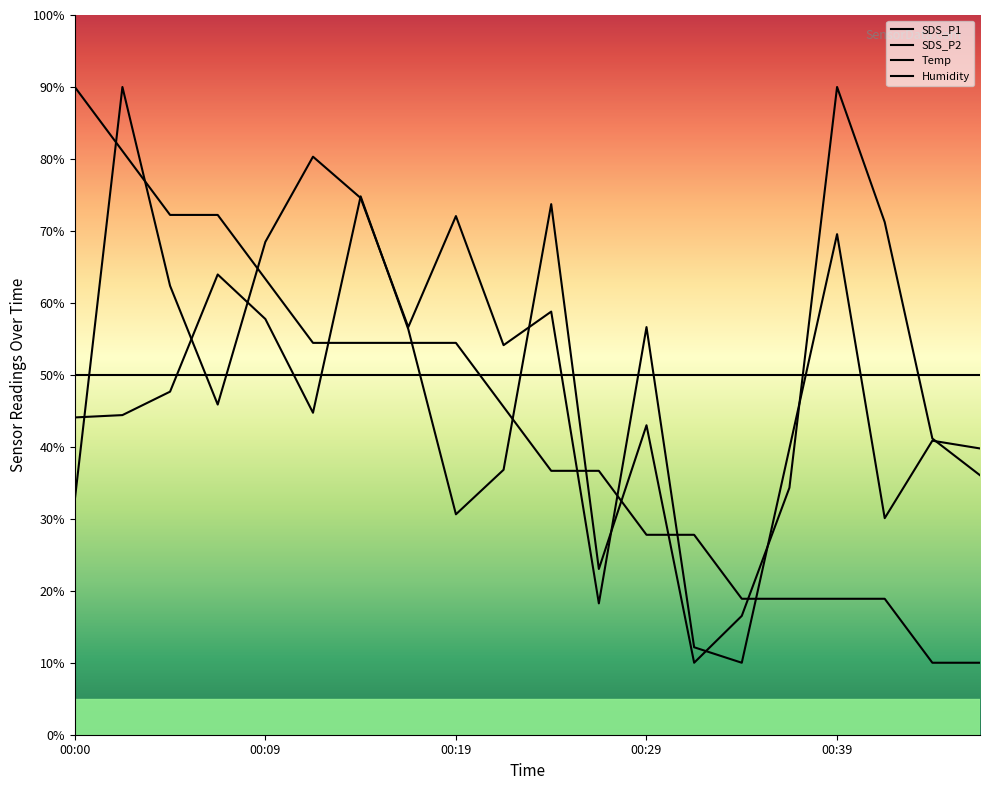

How many values in the SDS_P1 series are below 44?

9